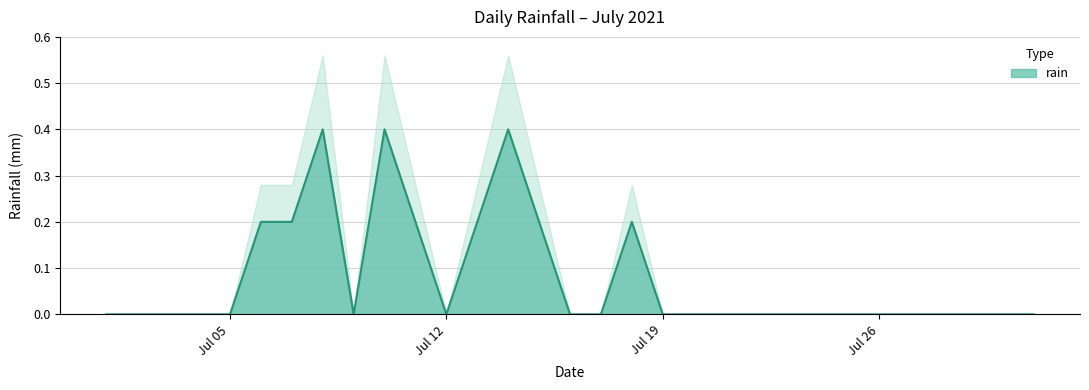

Which label corresponds to the smallest value in the chart?

2021-07-01